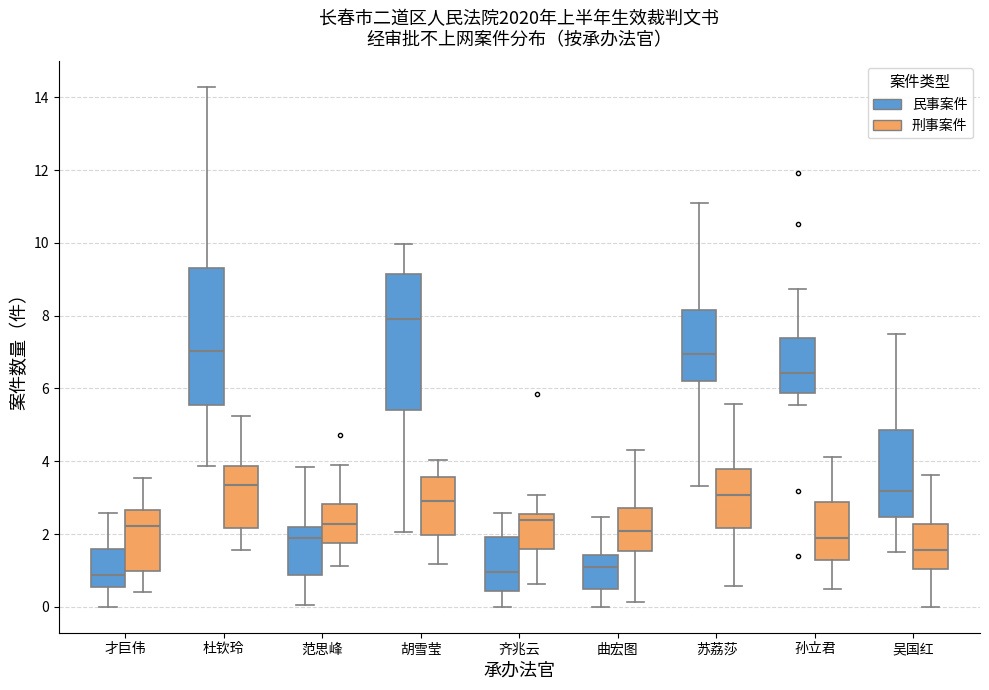

Where does the lower whisker of the box for 范思峰 (刑事案件) end on the y-axis? The values are not printed on the chart, so give them approximately, as read against the axis.

1.2